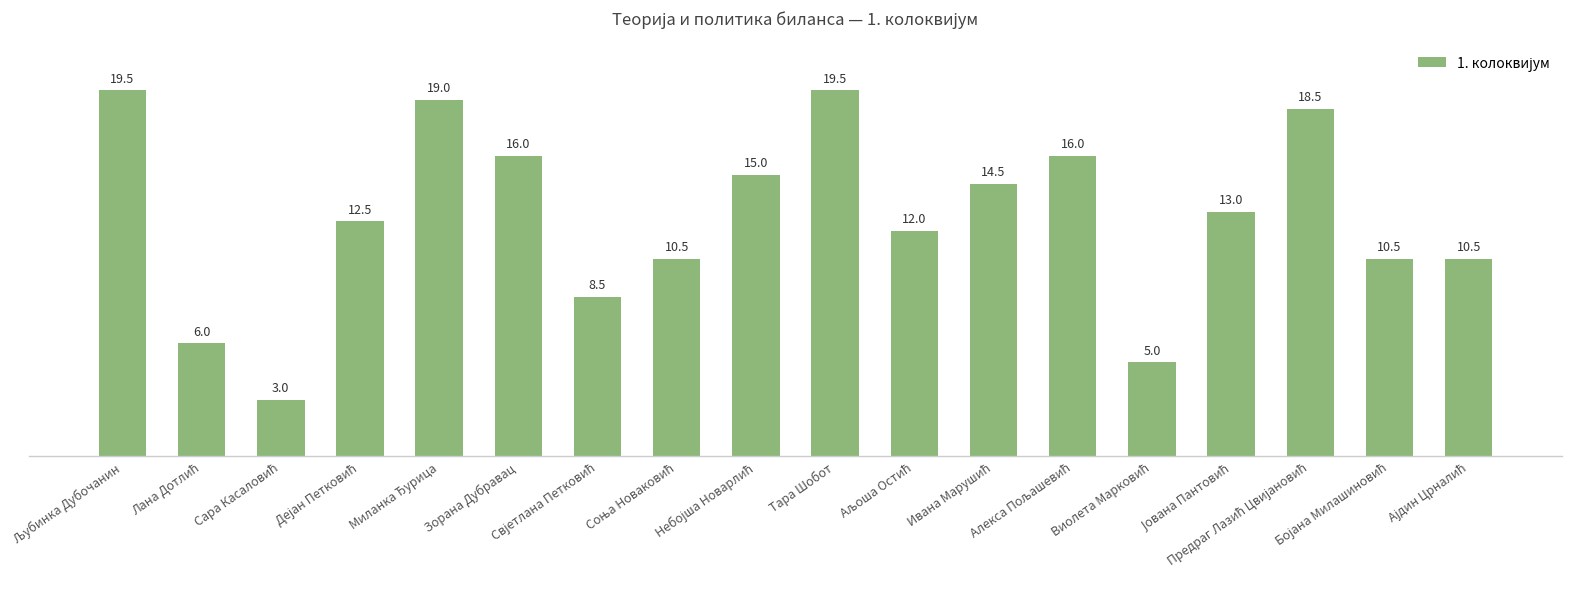

What is the value of the 4th bar from the left?

12.5